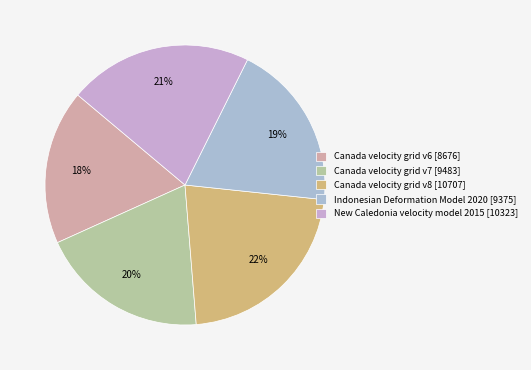

What percentage is NOT represented by Indonesian Deformation Model 2020?

80.7%